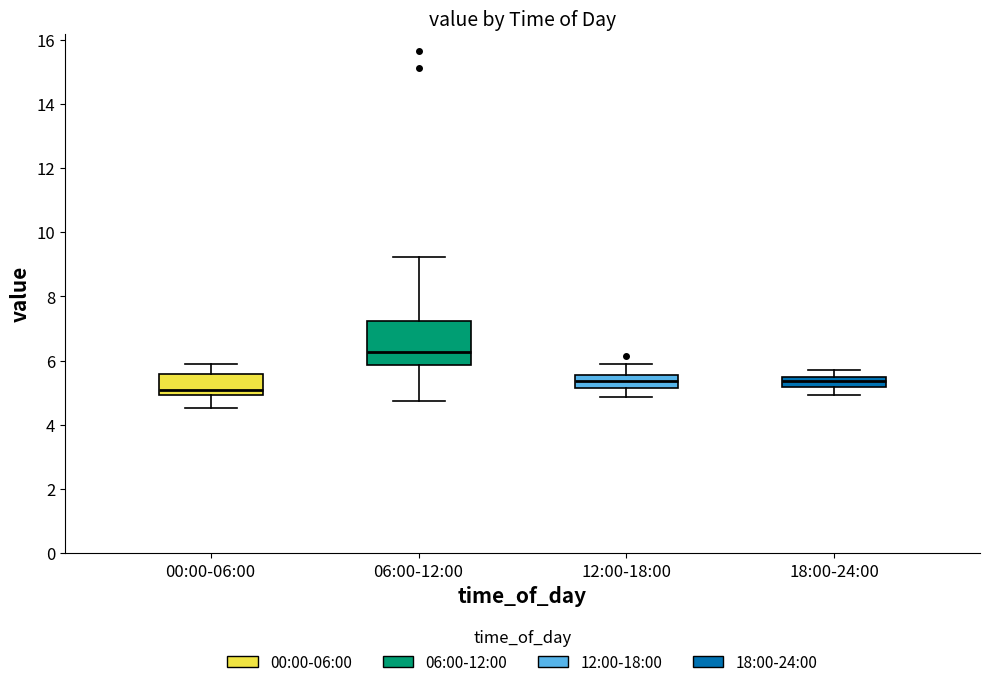

Which box has the highest median line?

06:00-12:00